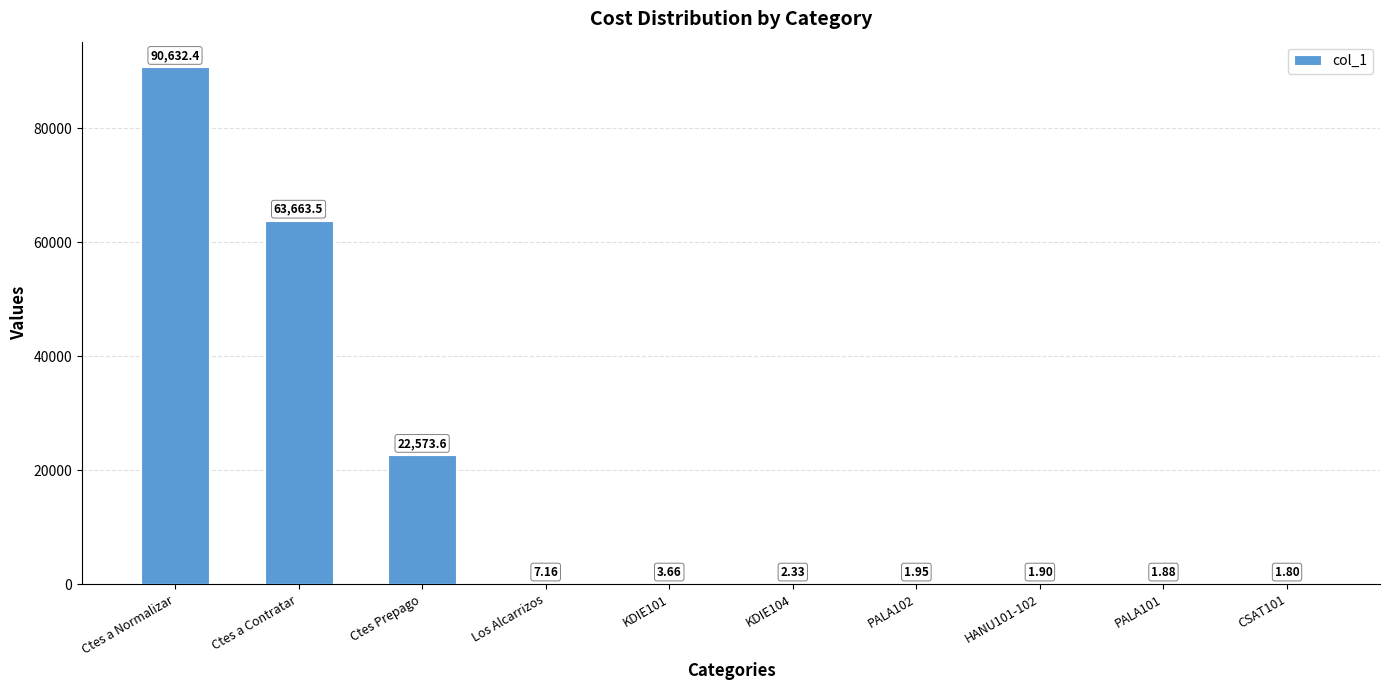

Which category has the highest value across all series?

Ctes a Normalizar